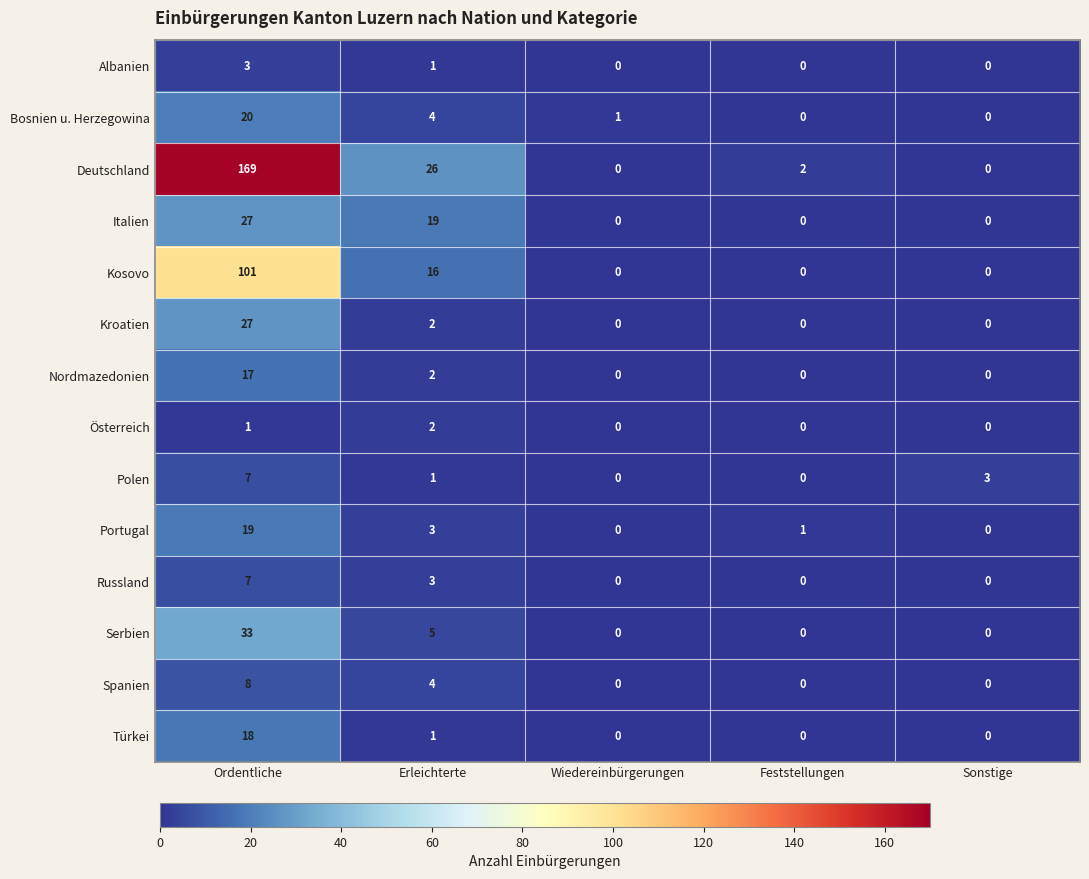

What value does the Italien series have at Erleichterte, to the nearest 5?

20